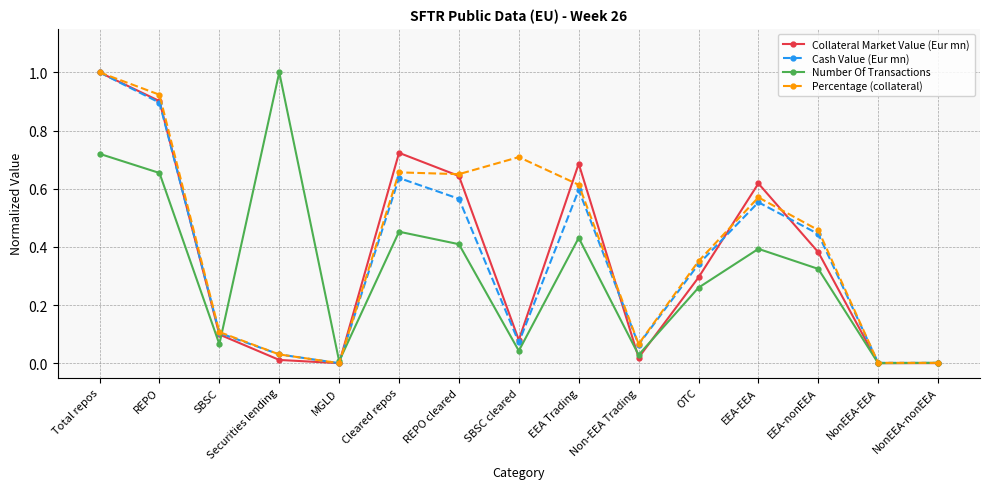

What is the total value across all series at EEA Trading?

2.3